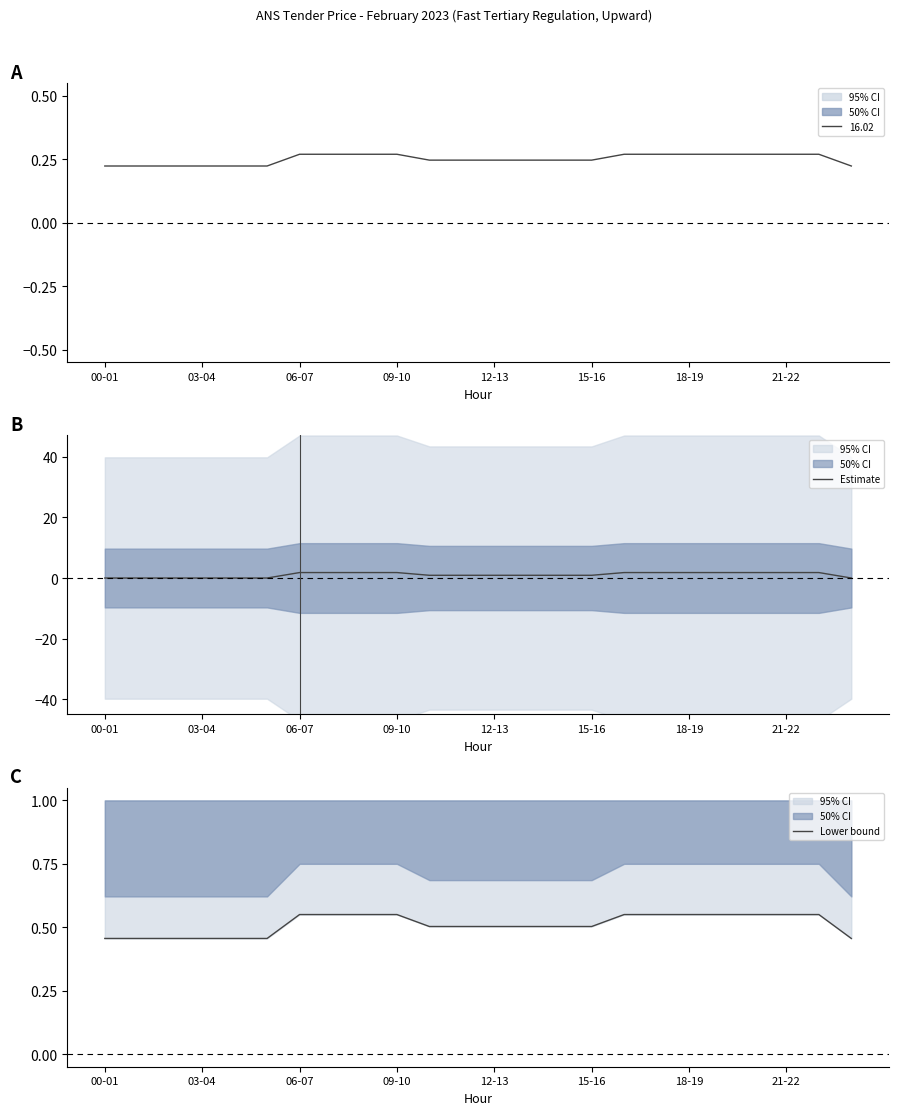

The 16.02 series shows 0.3 at 03-04. True or false?

False